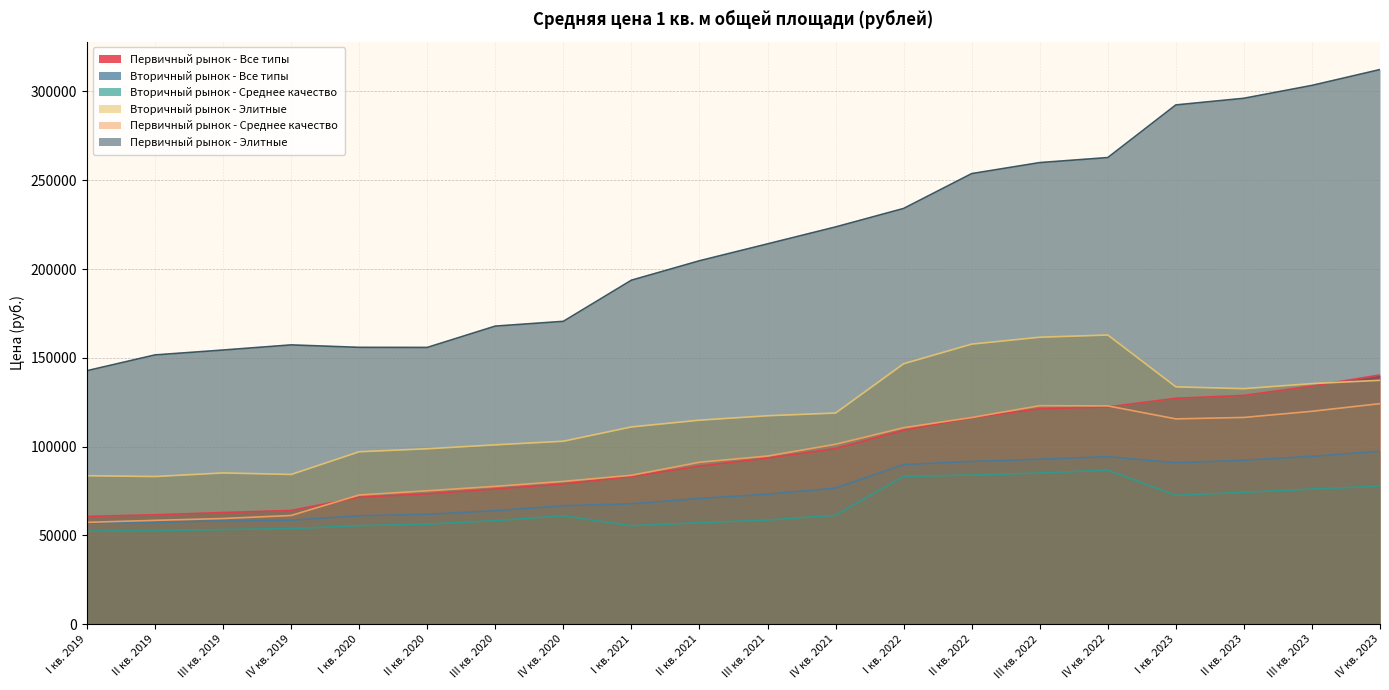

The Первичный рынок - Элитные series shows 240539.1 at I кв. 2019. True or false?

False